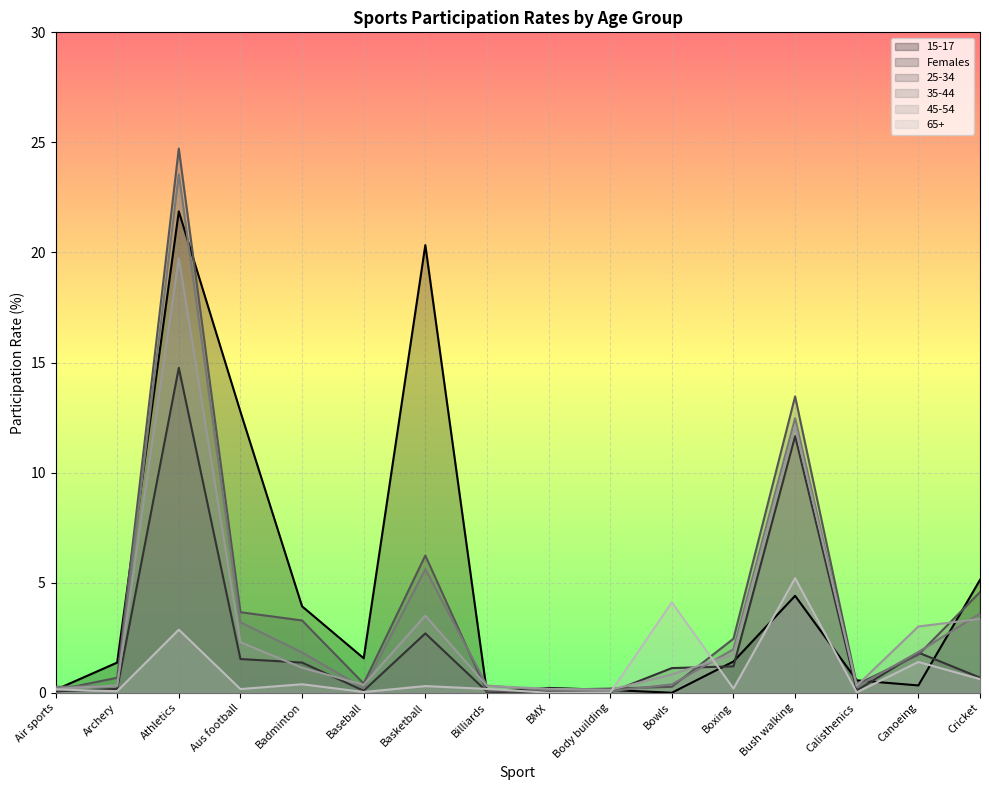

True or false: 35-44 has more than 2 interior local peaks.

True